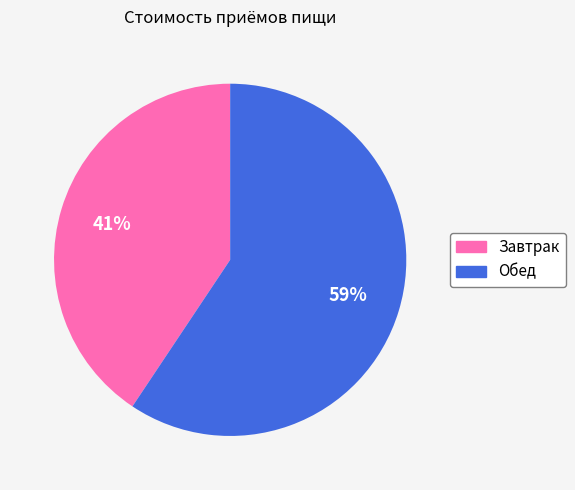

Which slice is the largest?

Обед